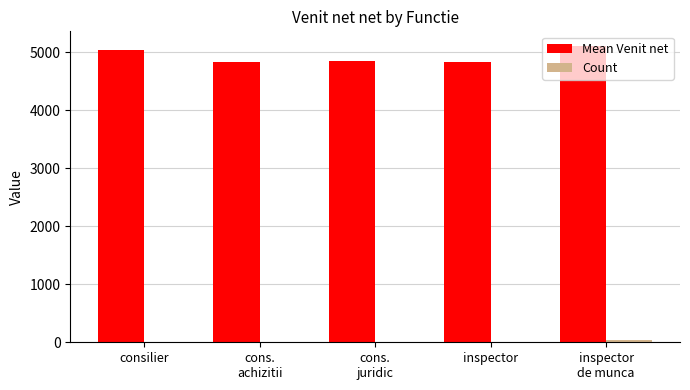

What is the total value across all series at cons.
juridic?

4849